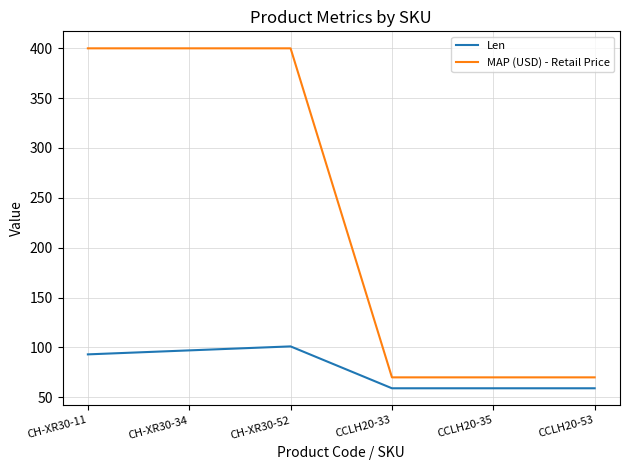

True or false: Len and MAP (USD) - Retail Price cross at least once.

False